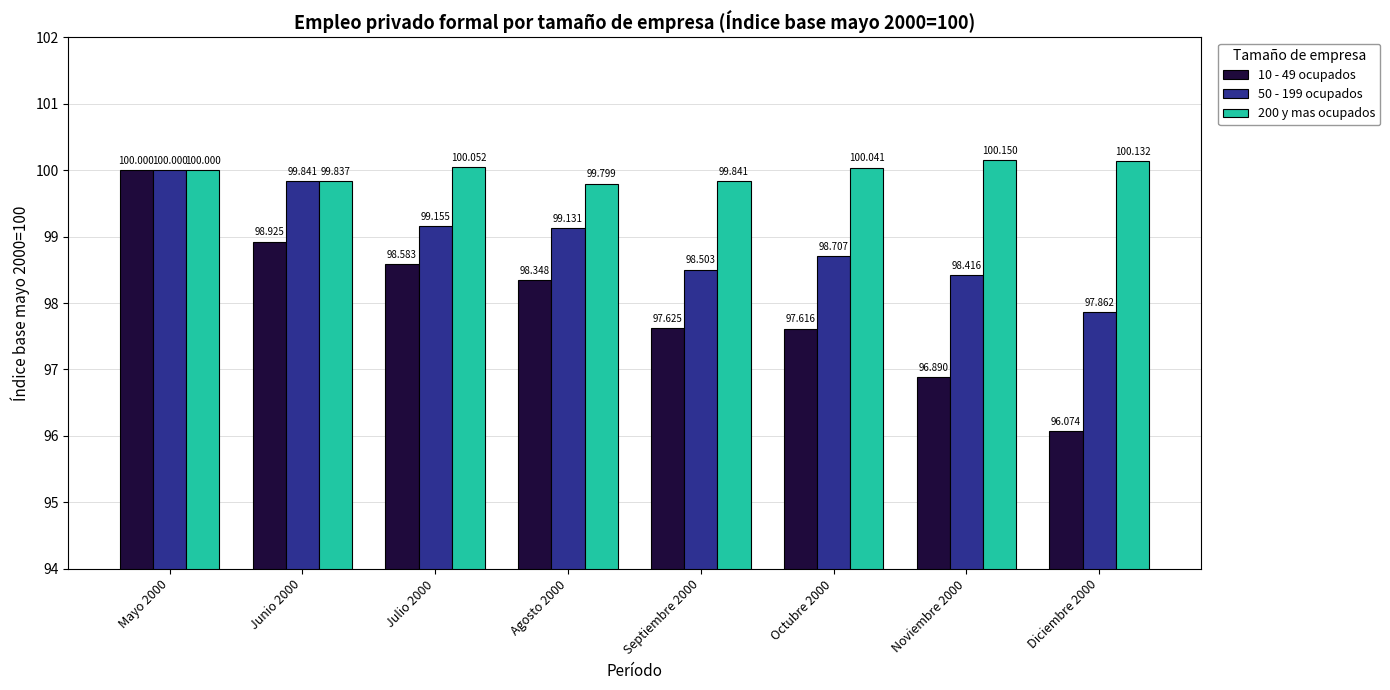

True or false: 200 y mas ocupados has a value of 100.1 at Diciembre 2000.

True